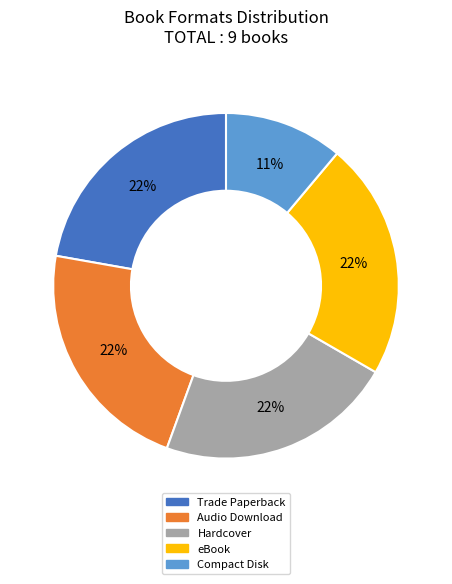

What is the ratio of the value at Hardcover to the value at Compact Disk?

2.0